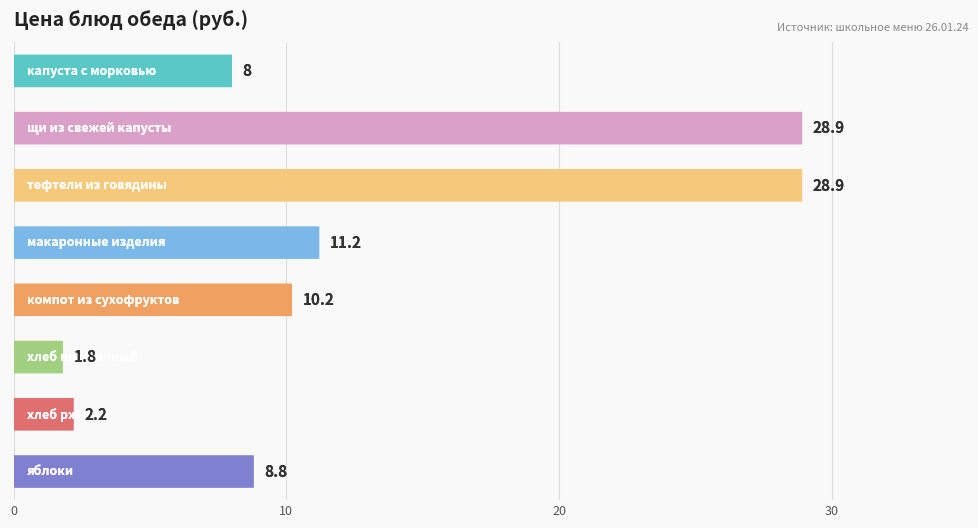

What is the ratio of the value at яблоки to the value at компот из сухофруктов?

0.9